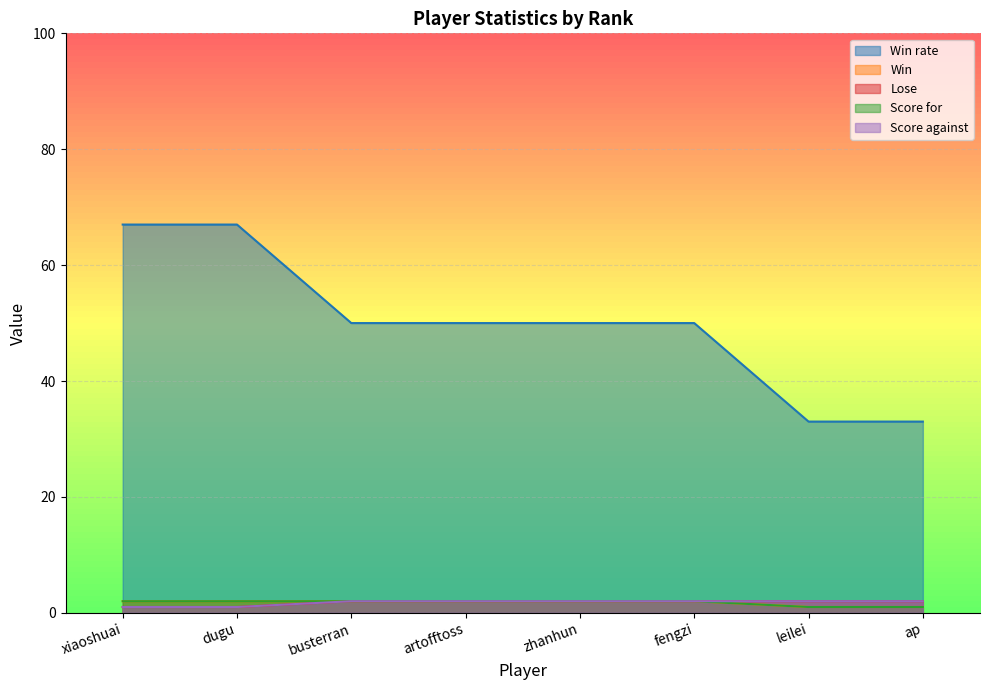

Between busterran and leilei, which series saw the biggest shift?

Win rate